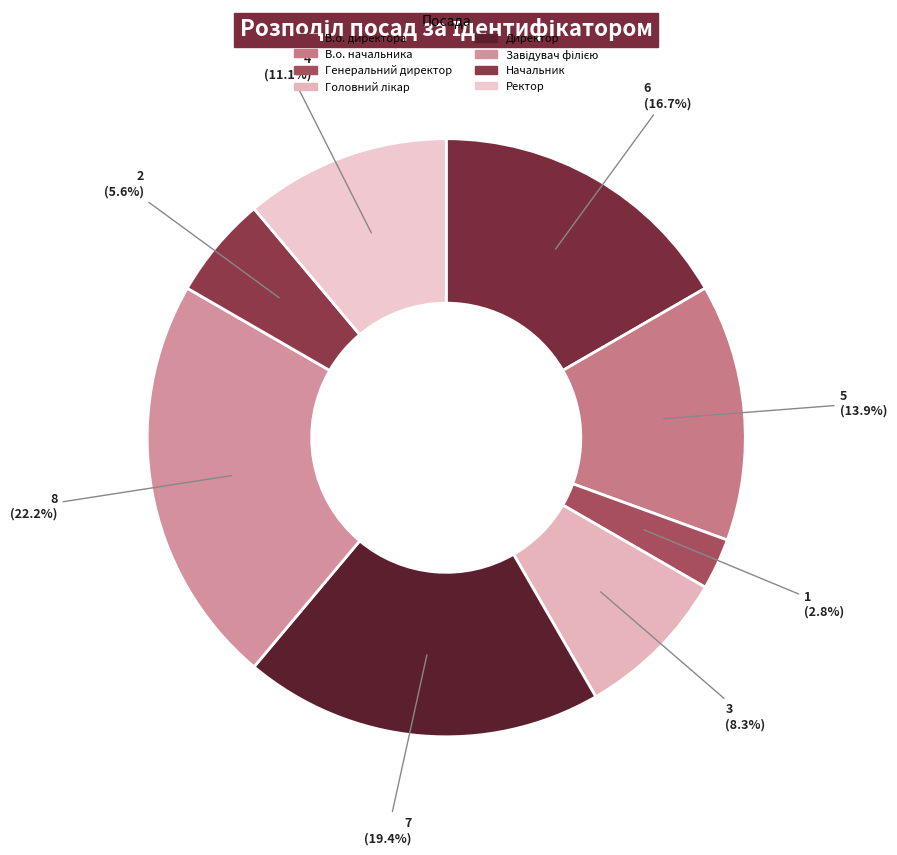

How many slices are in this pie chart?

8